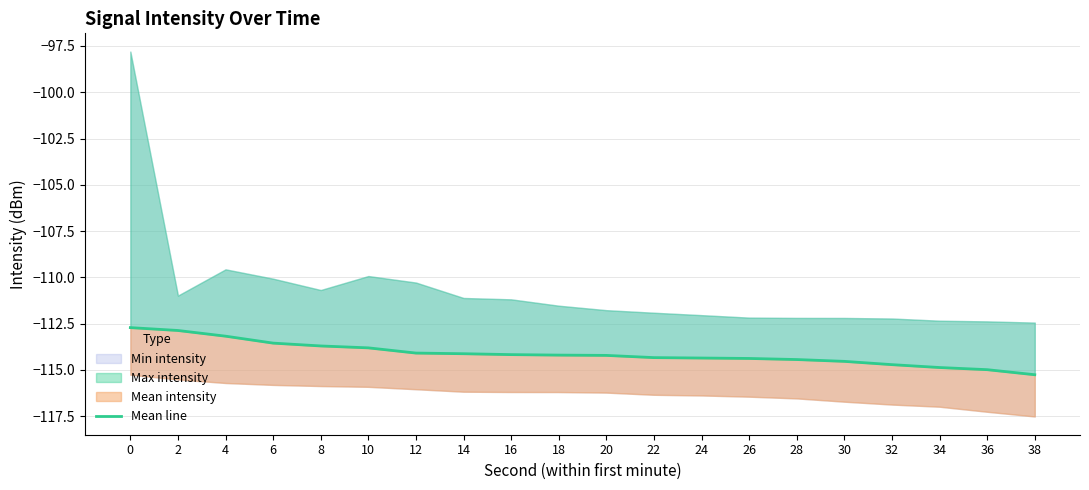

What is the approximate value at 32?

-114.7